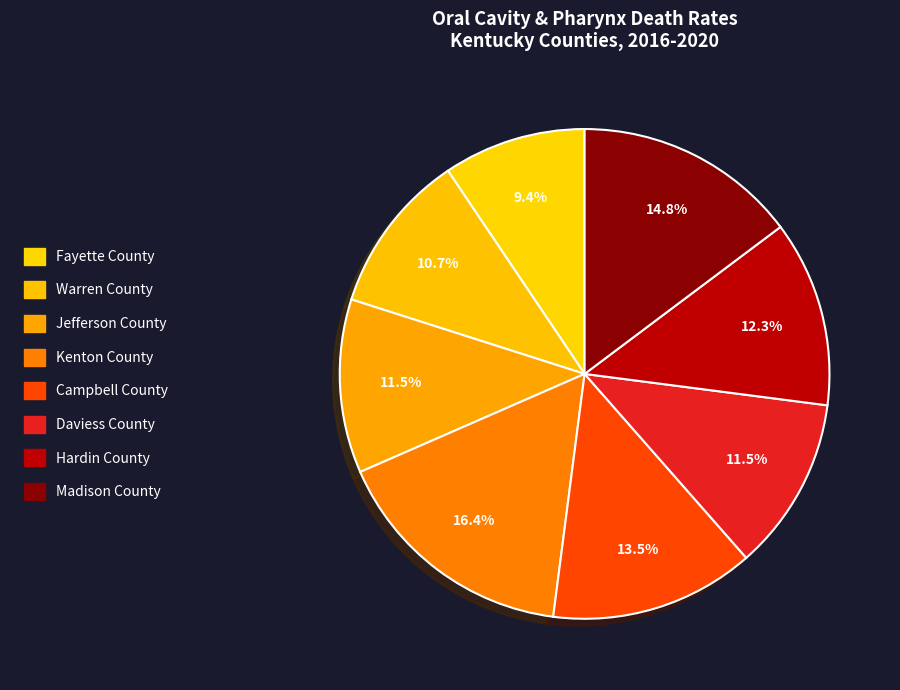

Which slice is the largest?

Kenton County